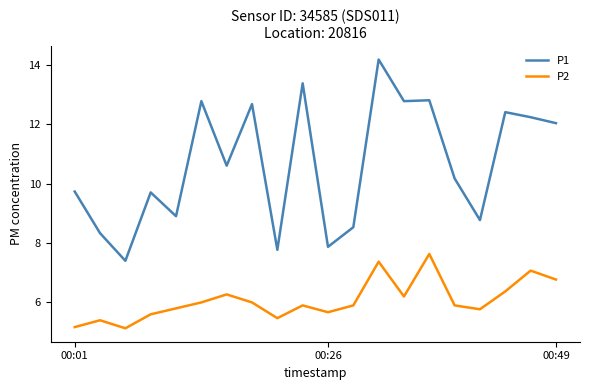

True or false: P1 and P2 intersect in this chart.

False